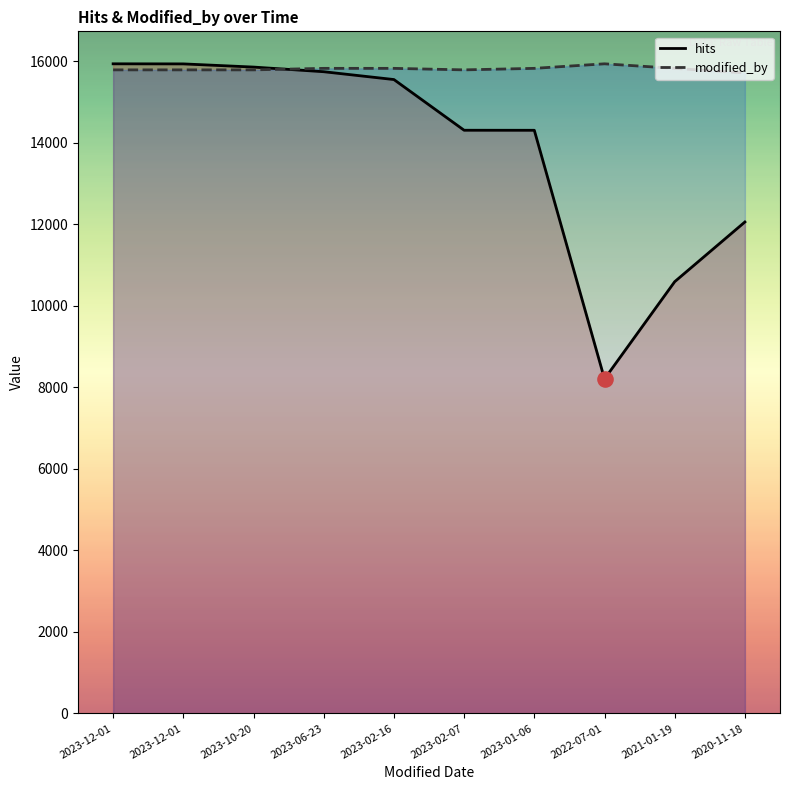

What are all the series names shown in the legend?

hits, modified_by